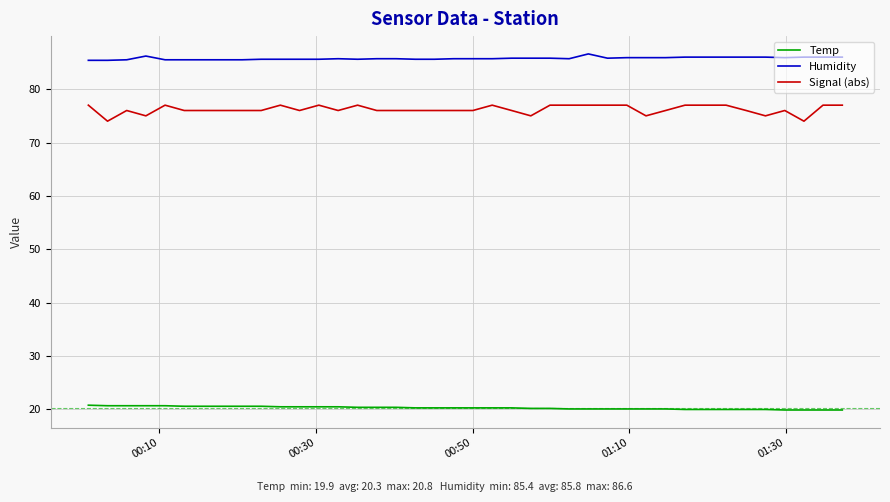

How many categories are shown in the chart?

40